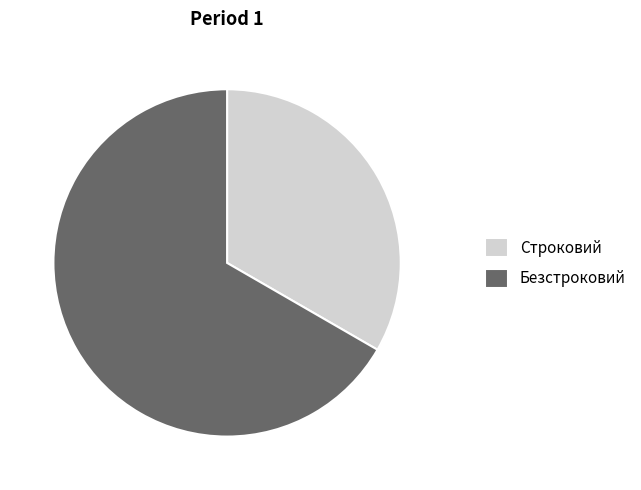

How many slices are in this pie chart?

2